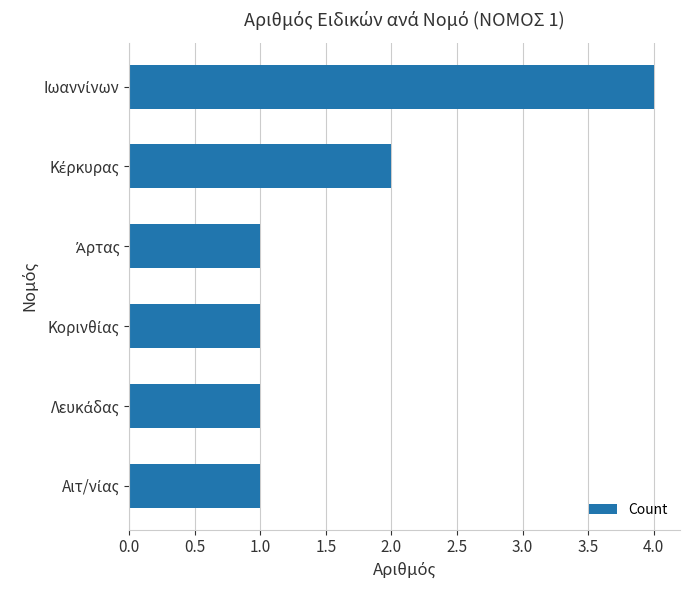

What is the average value?

2